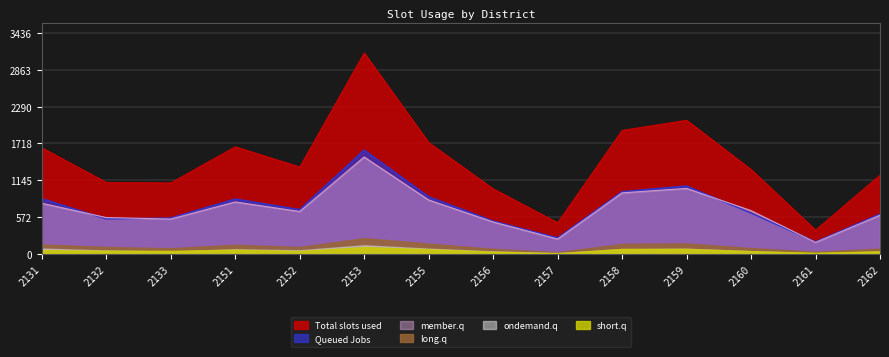

How many values in the Total slots used series exceed 1355?

6